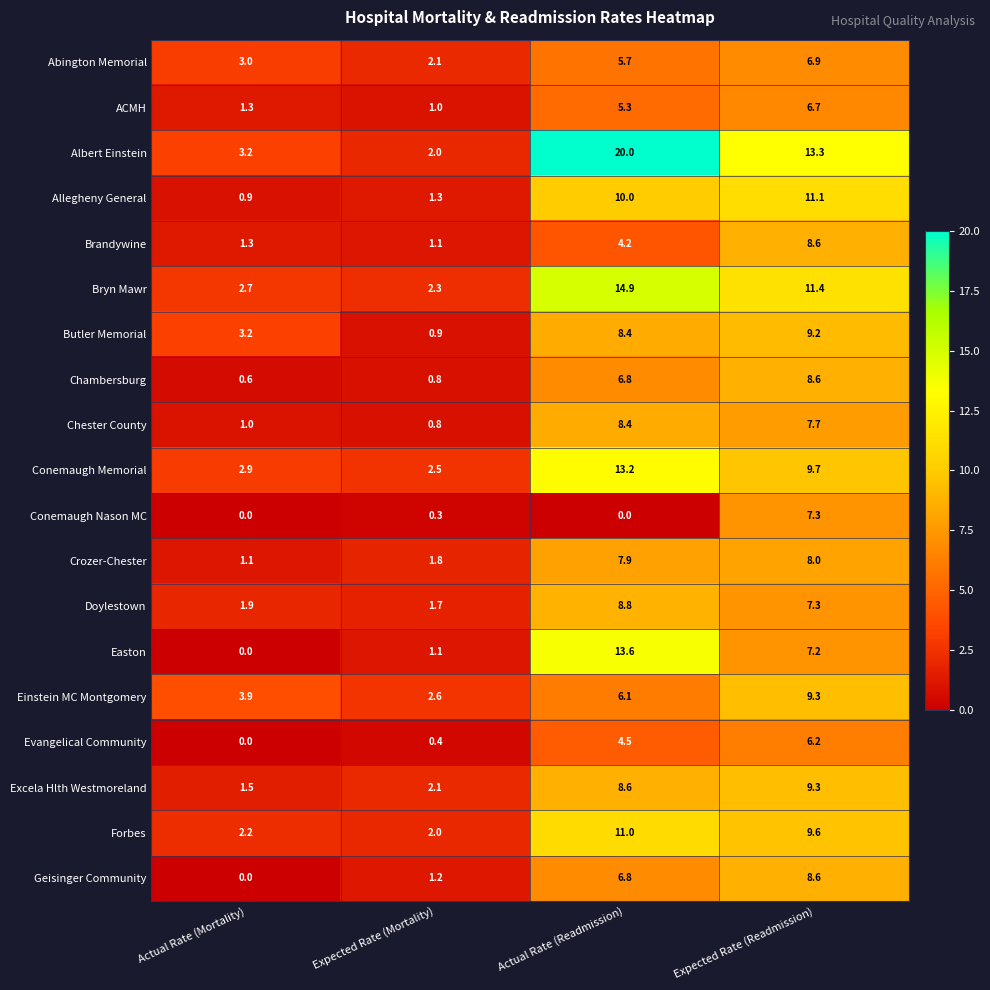

At how many categories does at least one series exceed 1?

4